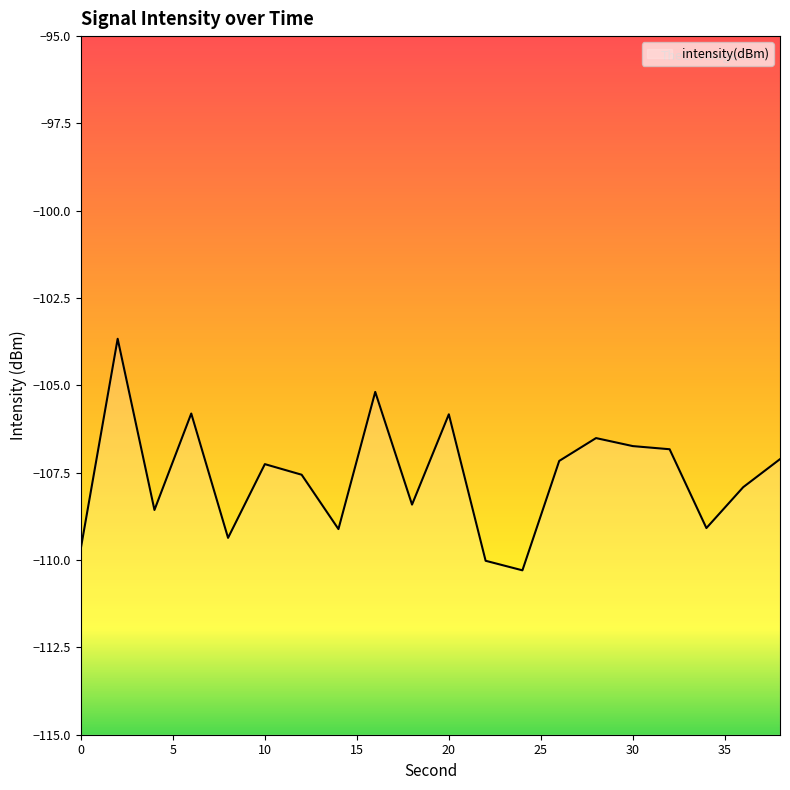

Reading left to right, list all the values displayed in this chart.

-109.7	-103.7	-108.6	-105.8	-109.4	-107.3	-107.6	-109.1	-105.2	-108.4	-105.8	-110.0	-110.3	-107.2	-106.5	-106.7	-106.8	-109.1	-107.9	-107.1